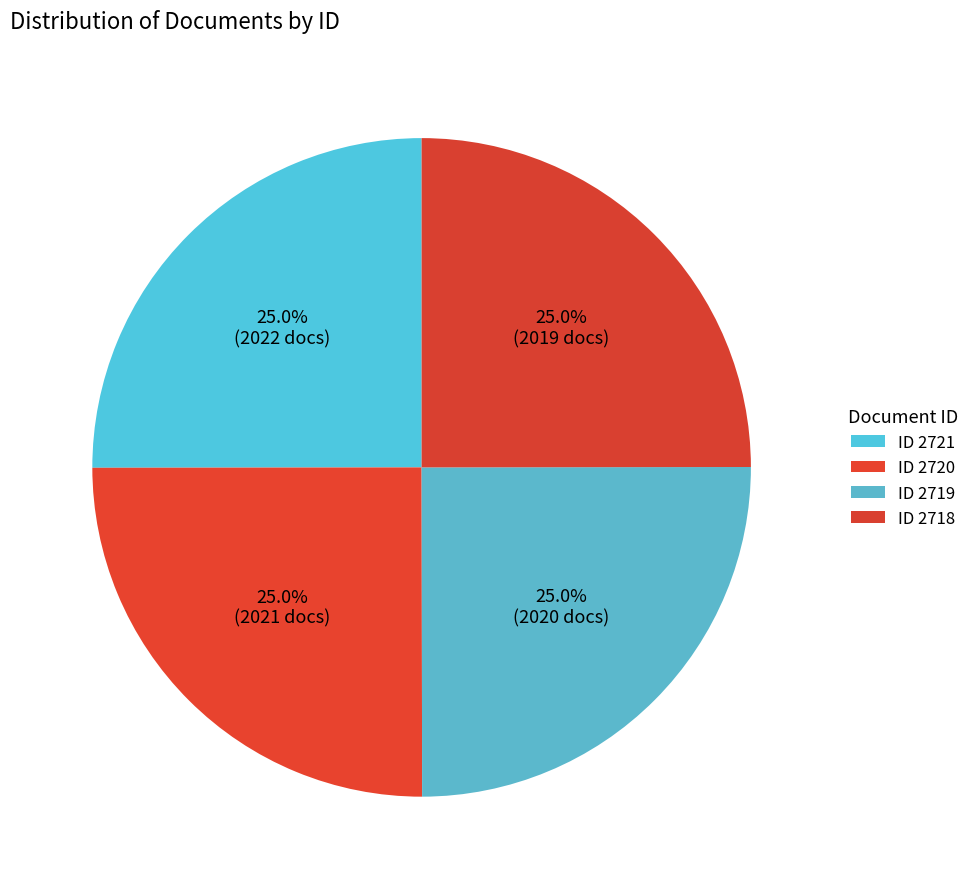

How many segments does this pie chart have?

4